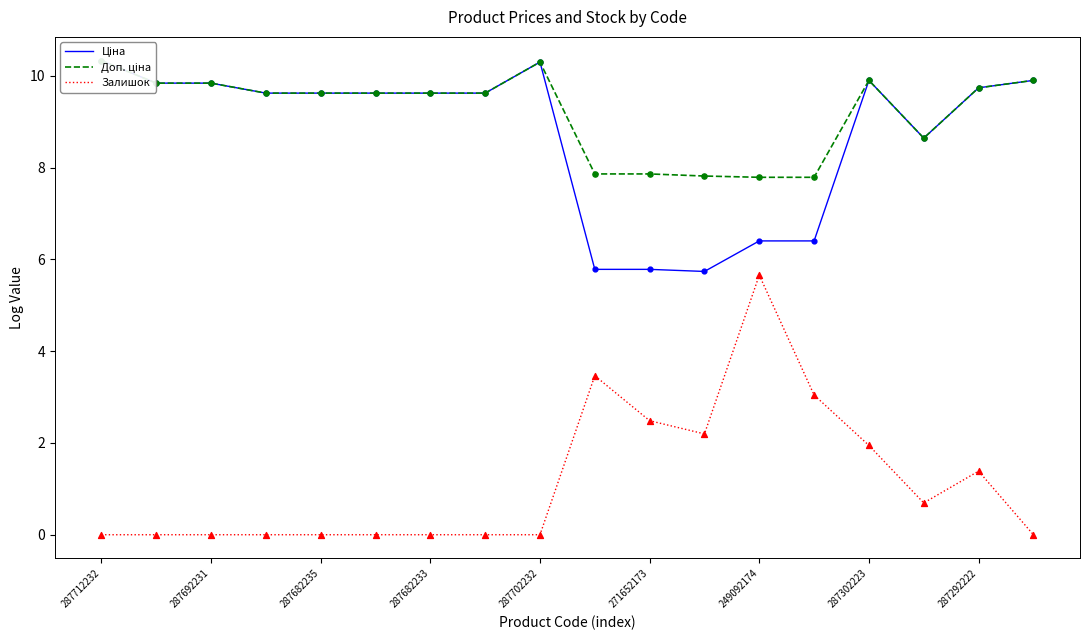

Which series reaches the maximum Y coordinate?

Ціна